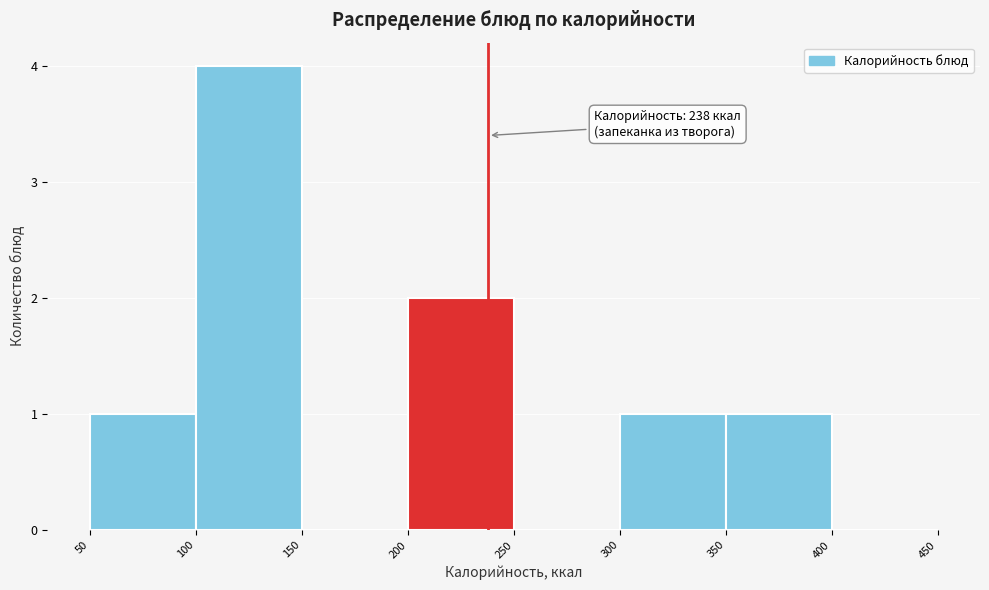

Which range on the x-axis has the tallest bar?

100 to 150